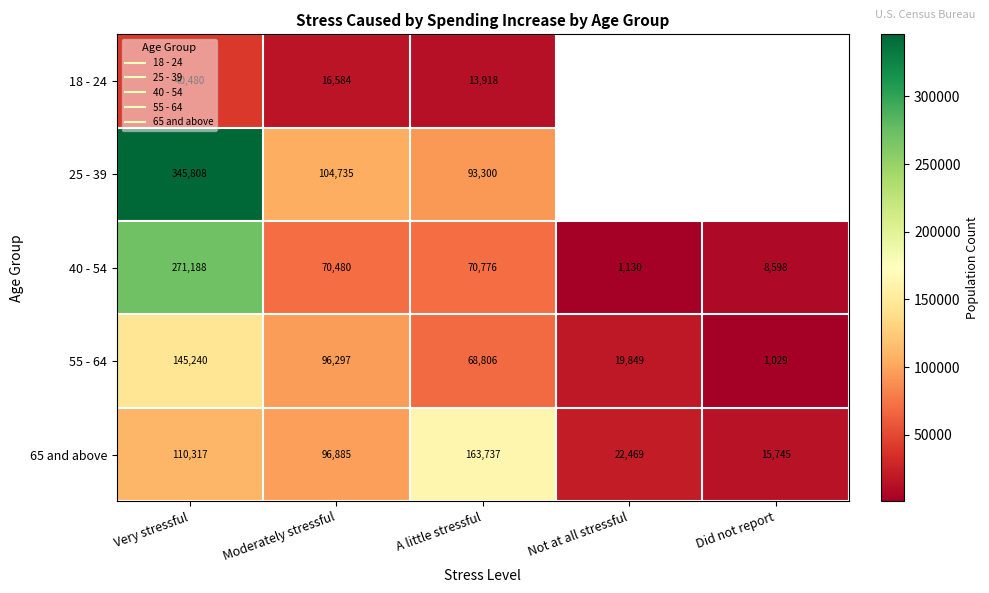

Rank the series by their maximum value, from lowest to highest.

18 - 24, 55 - 64, 65 and above, 40 - 54, 25 - 39